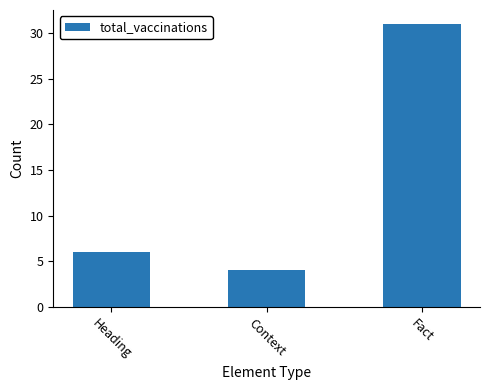

What is the smallest value displayed?

4